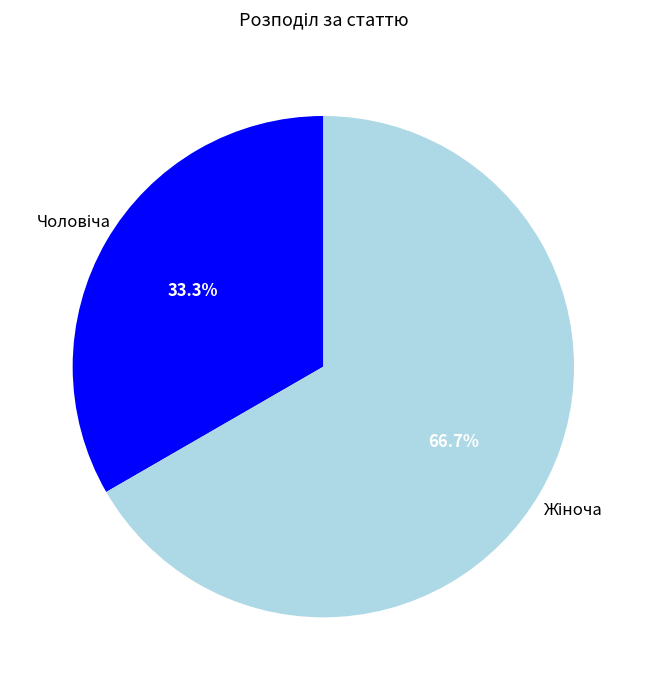

What percentage is the Чоловіча slice, to the nearest percent?

33%